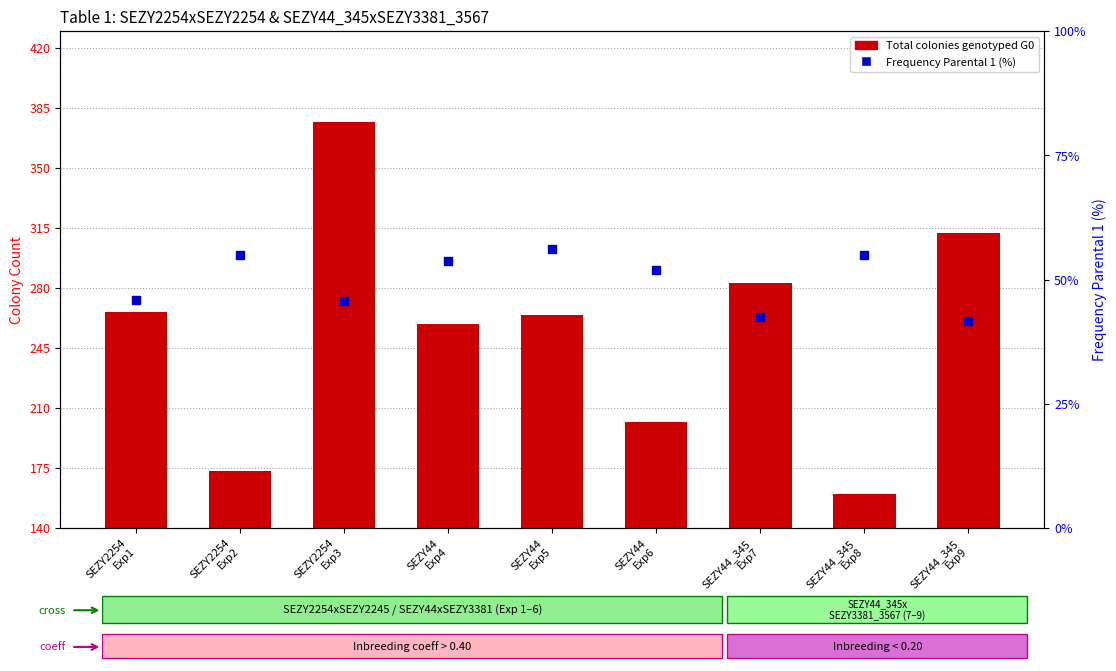

Which series reaches the minimum Y coordinate?

Total colonies genotyped G0